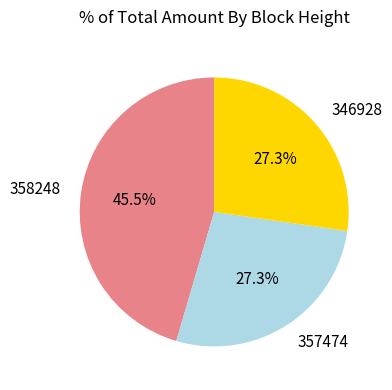

Is 346928 the majority of the pie?

No